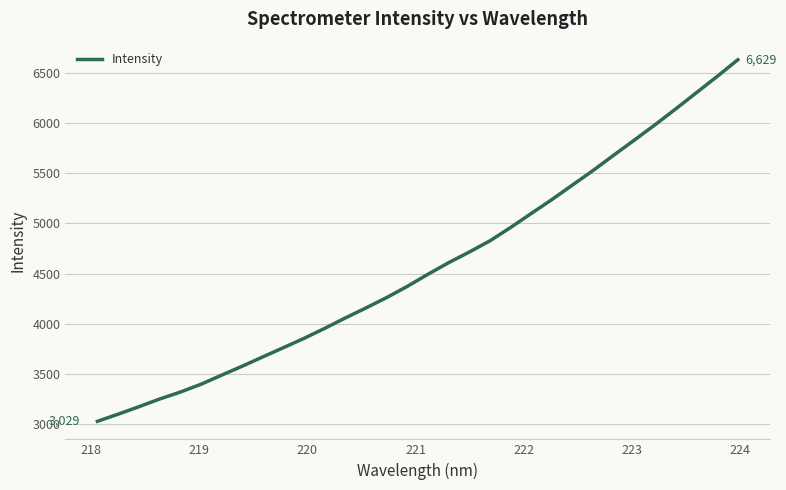

How many lines are shown in the chart?

1